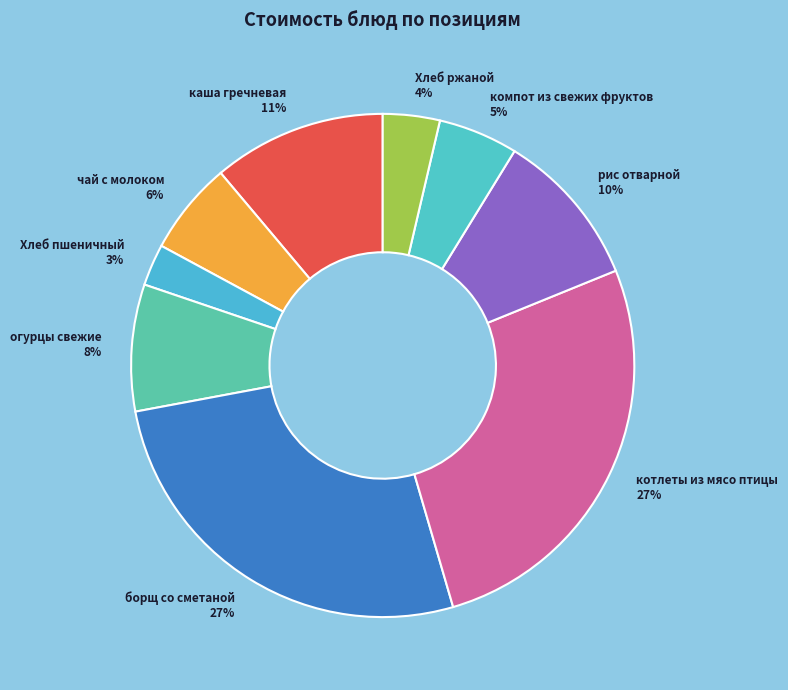

Is it true that каша гречневая is 11% of the pie?

True